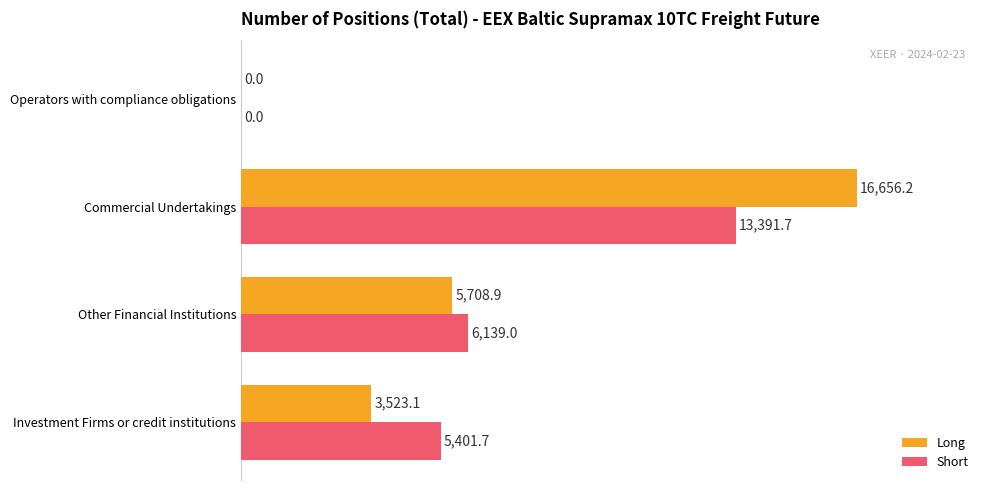

Does the chart contain stacked bars?

No